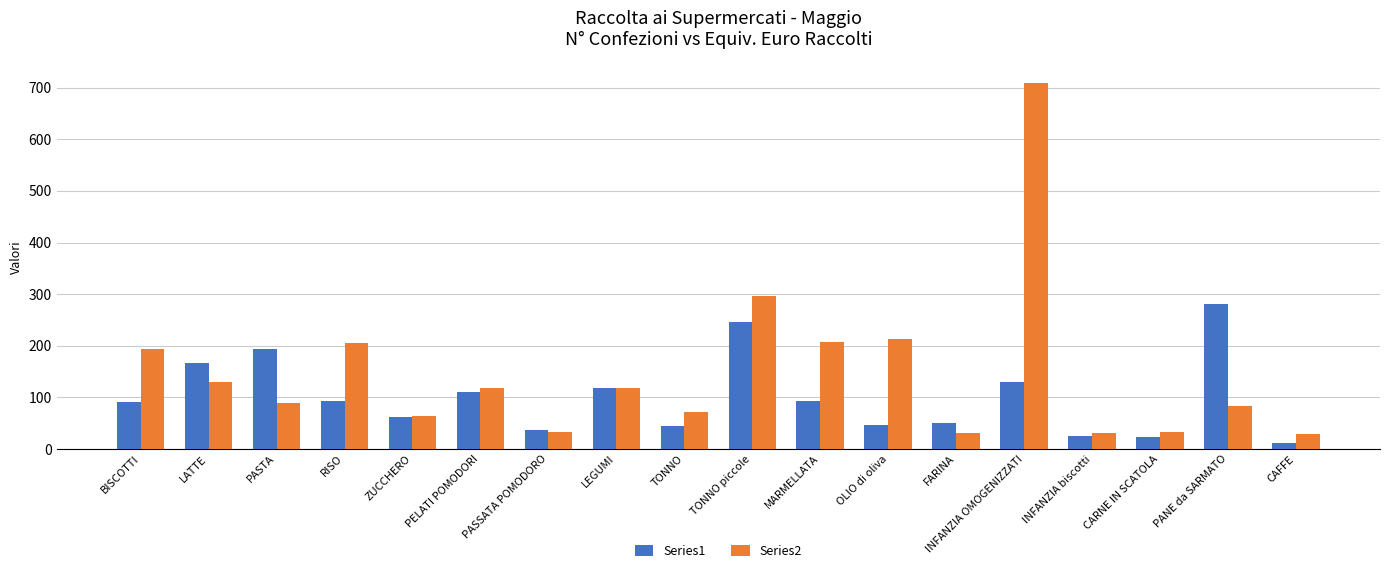

List the series in order of their overall mean, highest first.

Series2, Series1